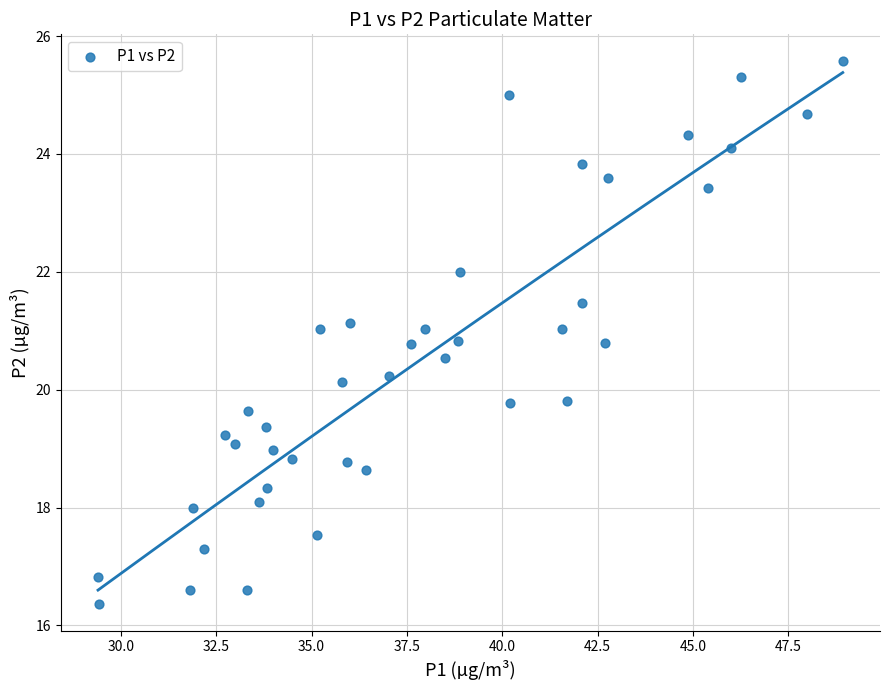

What is the range of Y values (max minus min)?

9.2